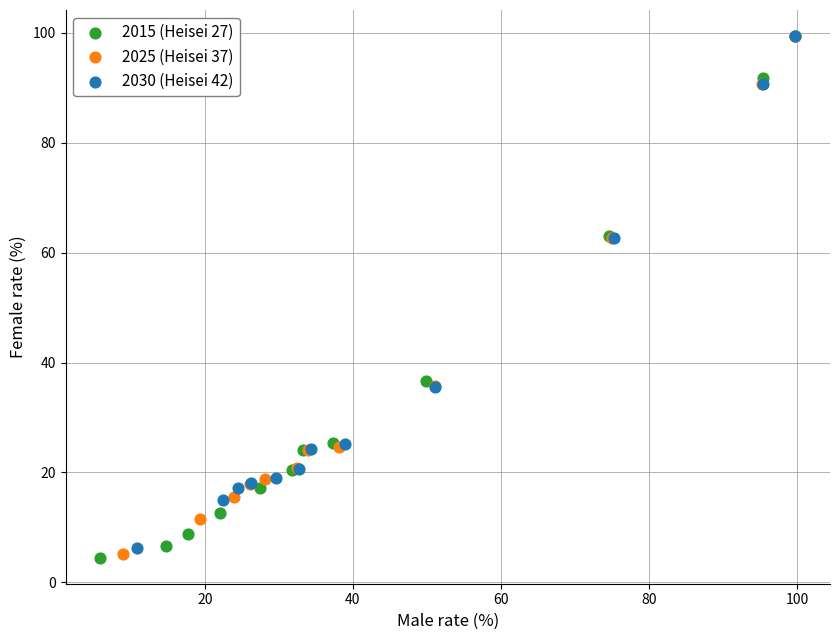

Which series has the widest spread of Y values?

2015 (Heisei 27)